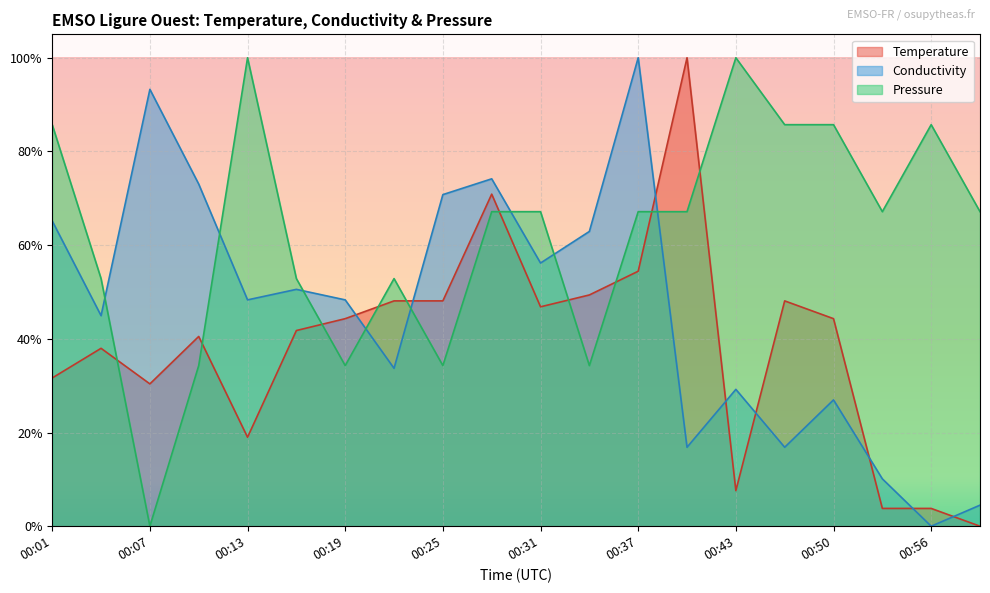

What is the difference between the maximum and second lowest values in the Pressure series?

0.7